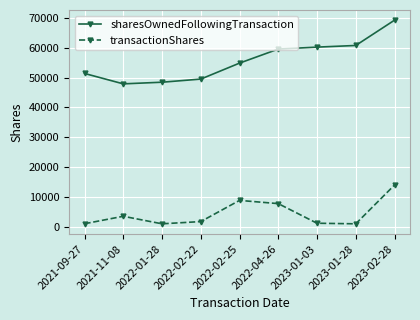

What position from the right is 2022-01-28?

7